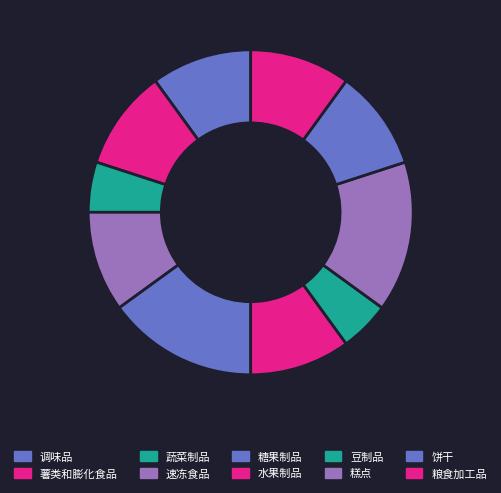

How many slices are in this pie chart?

10